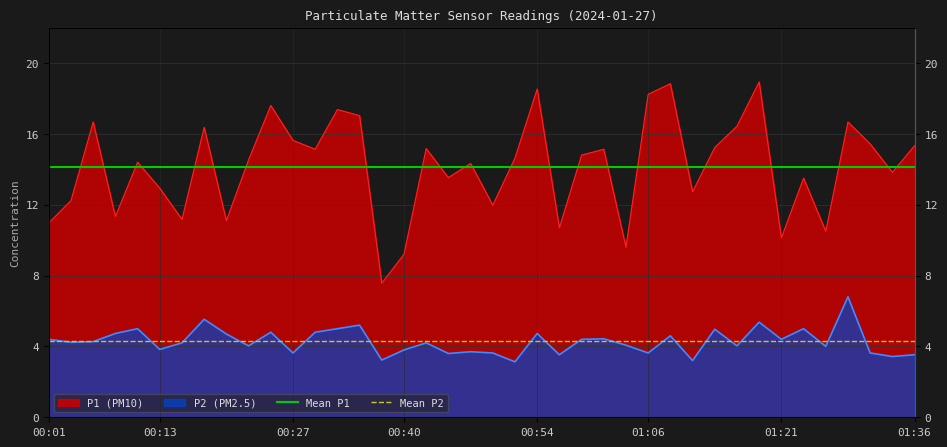

The Mean P2 series shows 6.2 at 00:13. True or false?

False